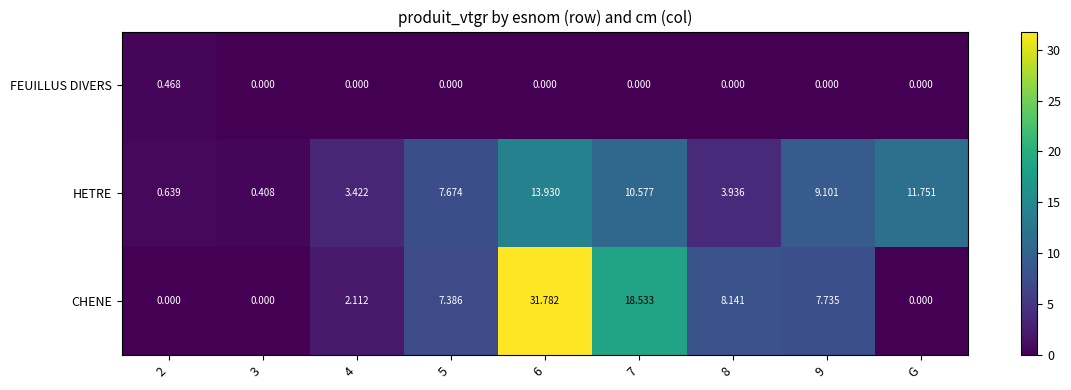

List the series in order of their peak value, lowest first.

FEUILLUS DIVERS, HETRE, CHENE